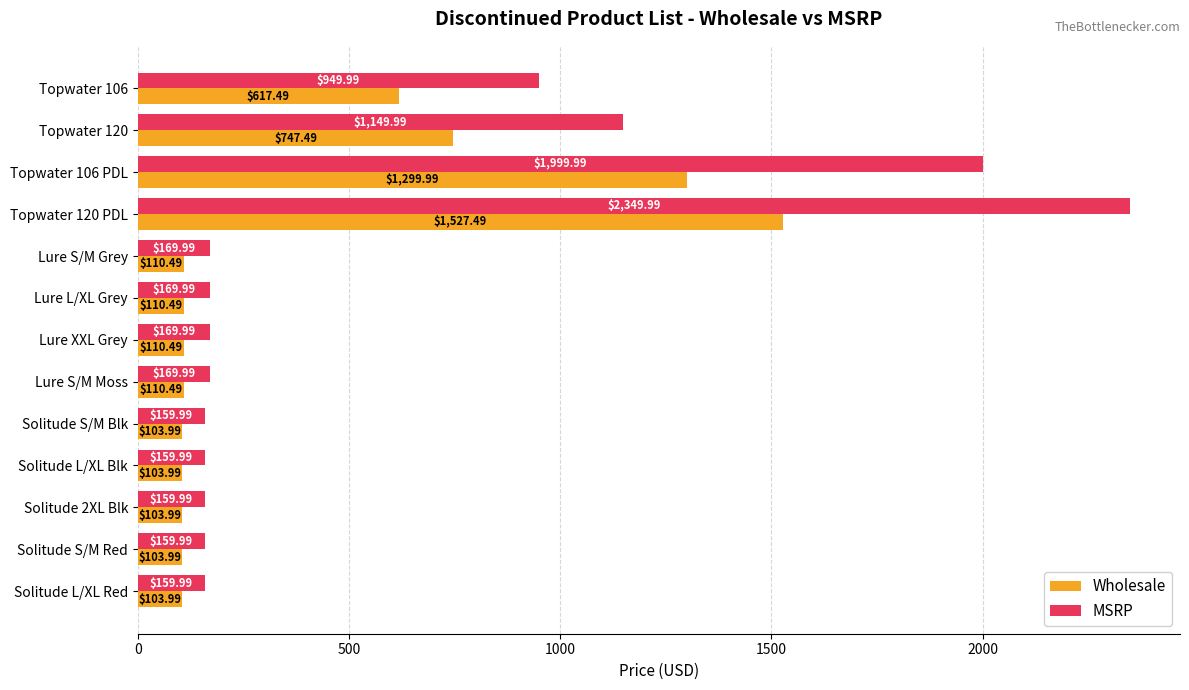

What is the difference between the second highest and minimum values in the Wholesale series?

1196.0